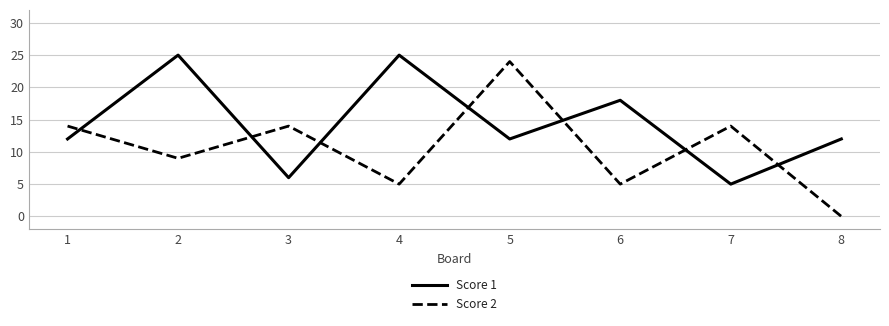

List the series in order of their peak value, highest first.

Score 1, Score 2